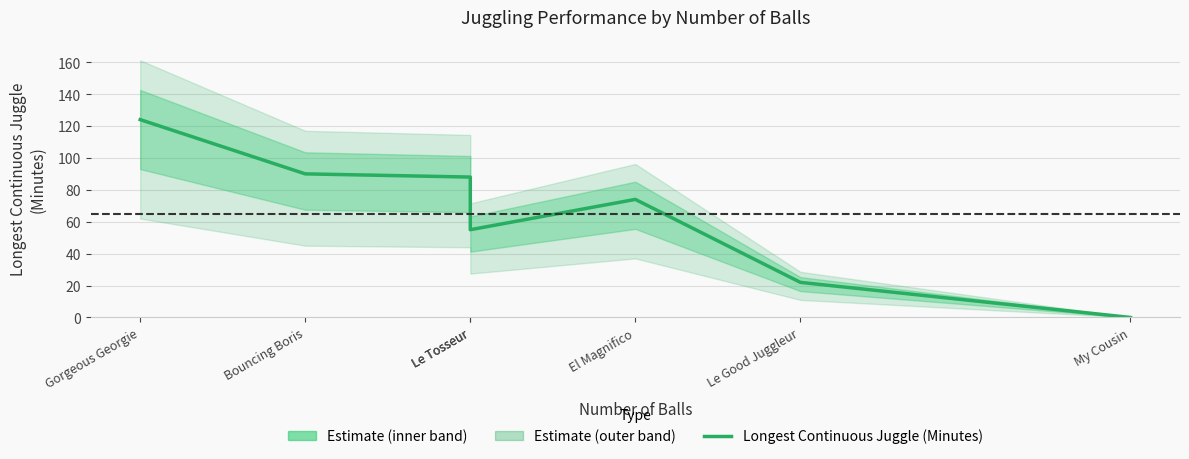

What is the change in value from Le Tosseur to My Cousin?

-88